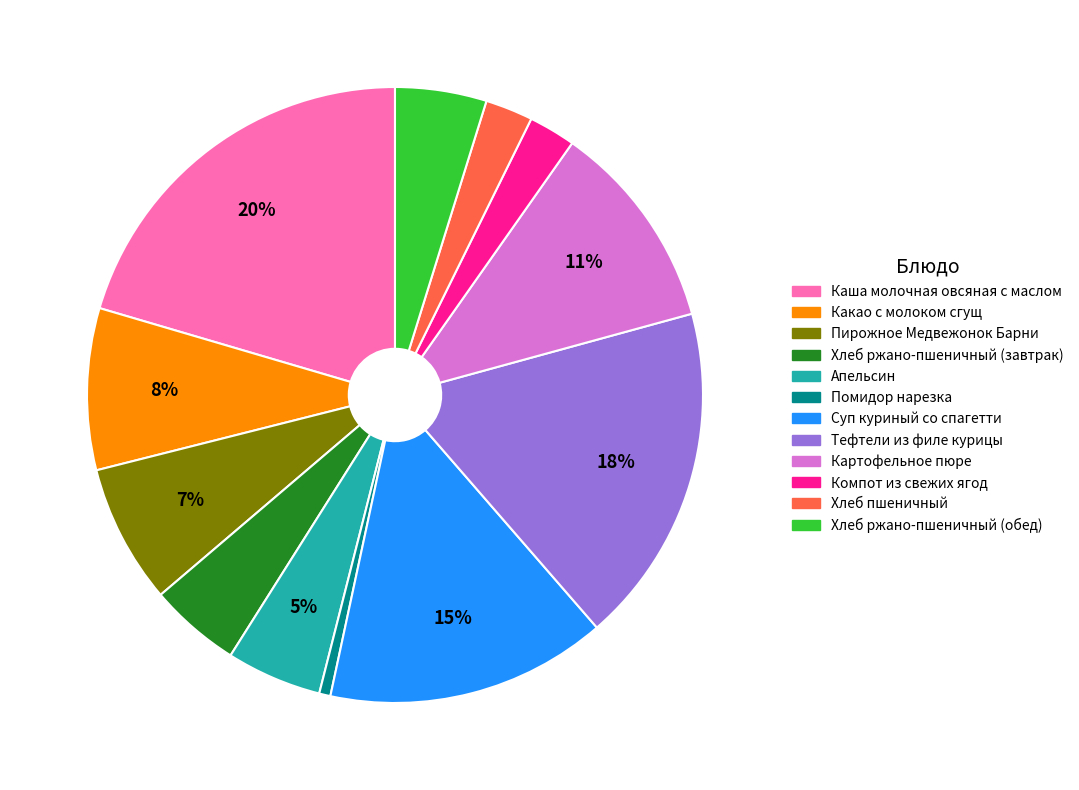

To the nearest percent, what is the difference between the Компот из свежих ягод and Картофельное пюре slice percentages?

9%